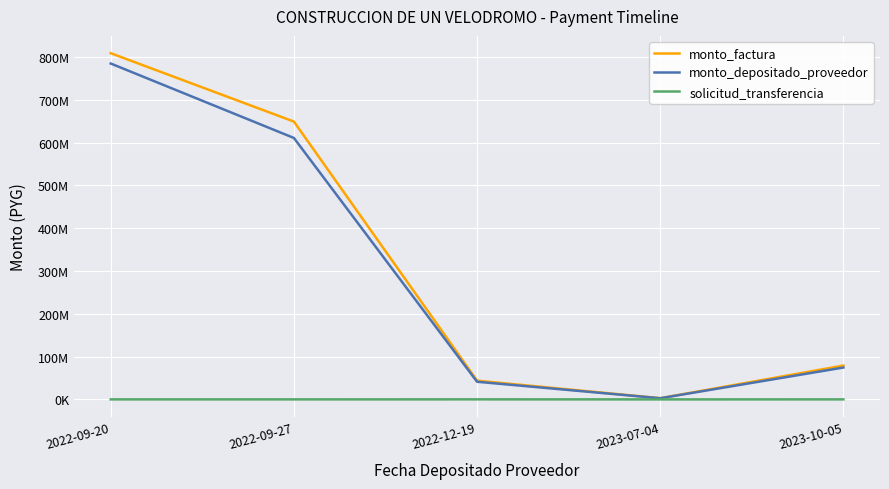

Which category has the lowest value in the monto_factura series?

2023-07-04